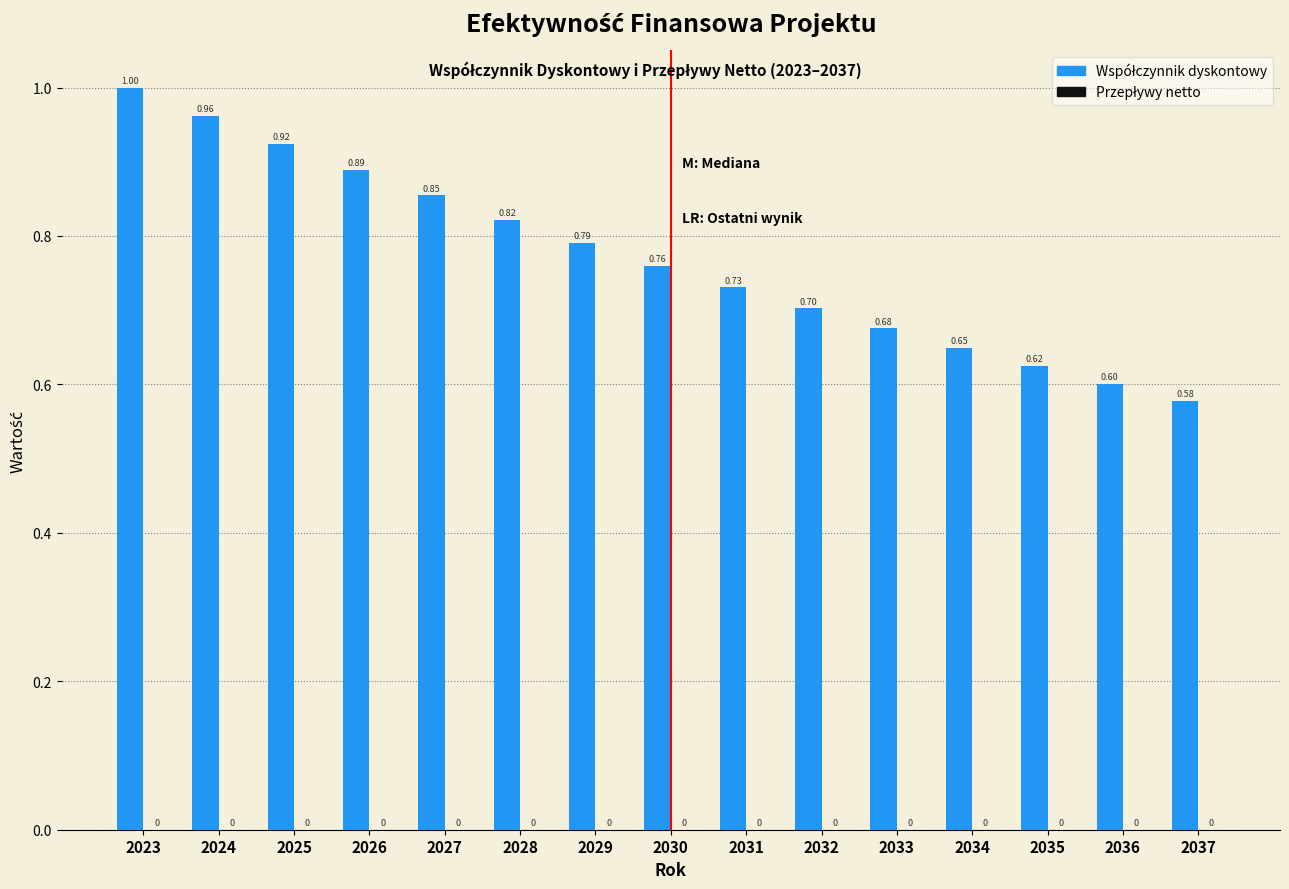

Between 2028 and 2031, which is larger?

2028